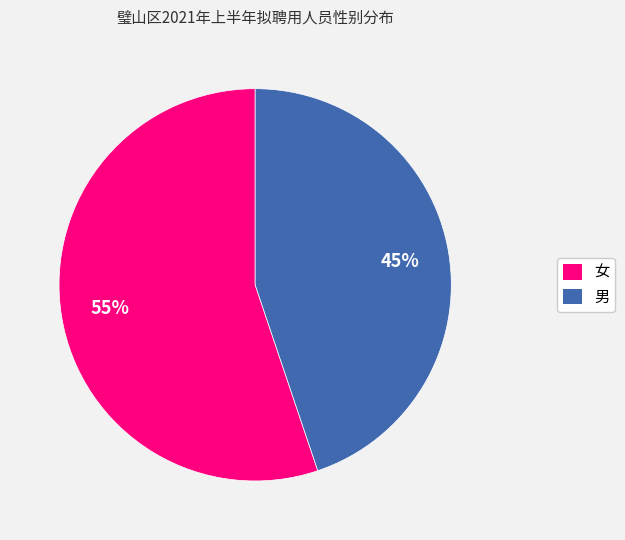

What is the majority slice?

女